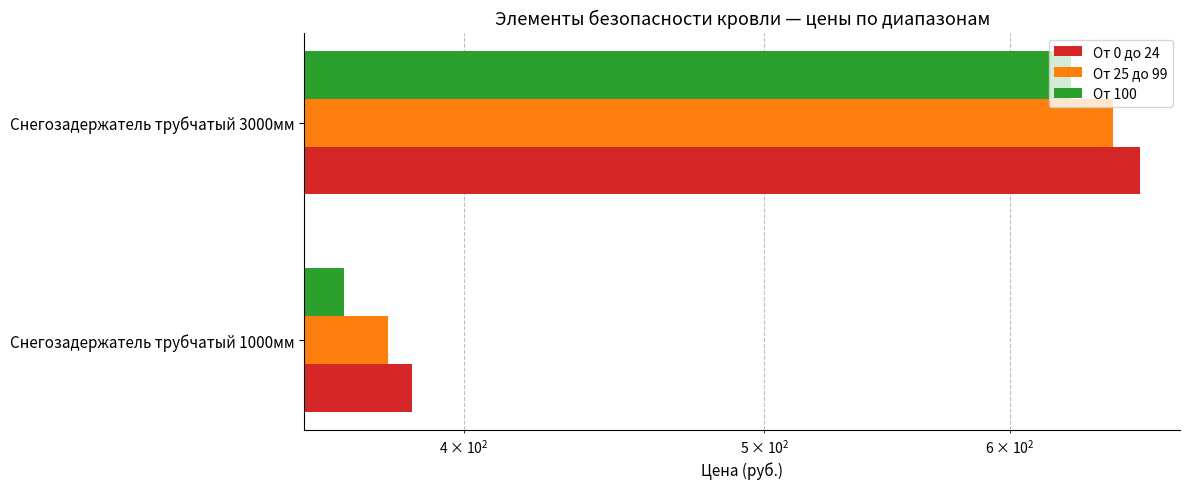

Which series has the largest range (max minus min)?

От 0 до 24